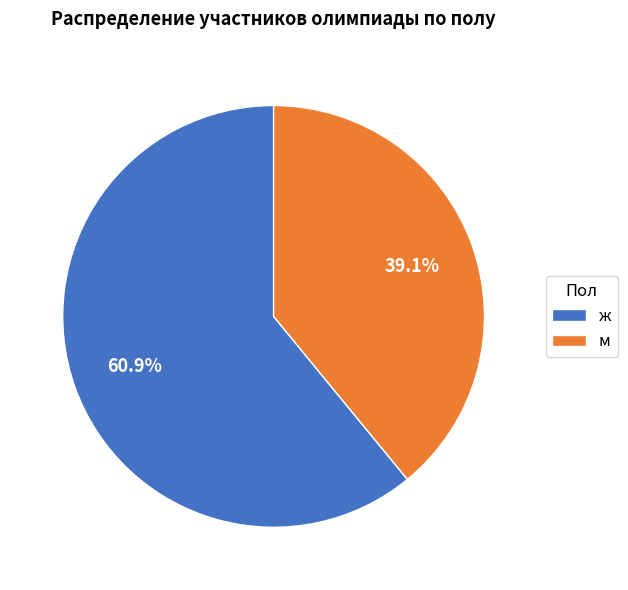

Is there a majority slice in this chart?

Yes